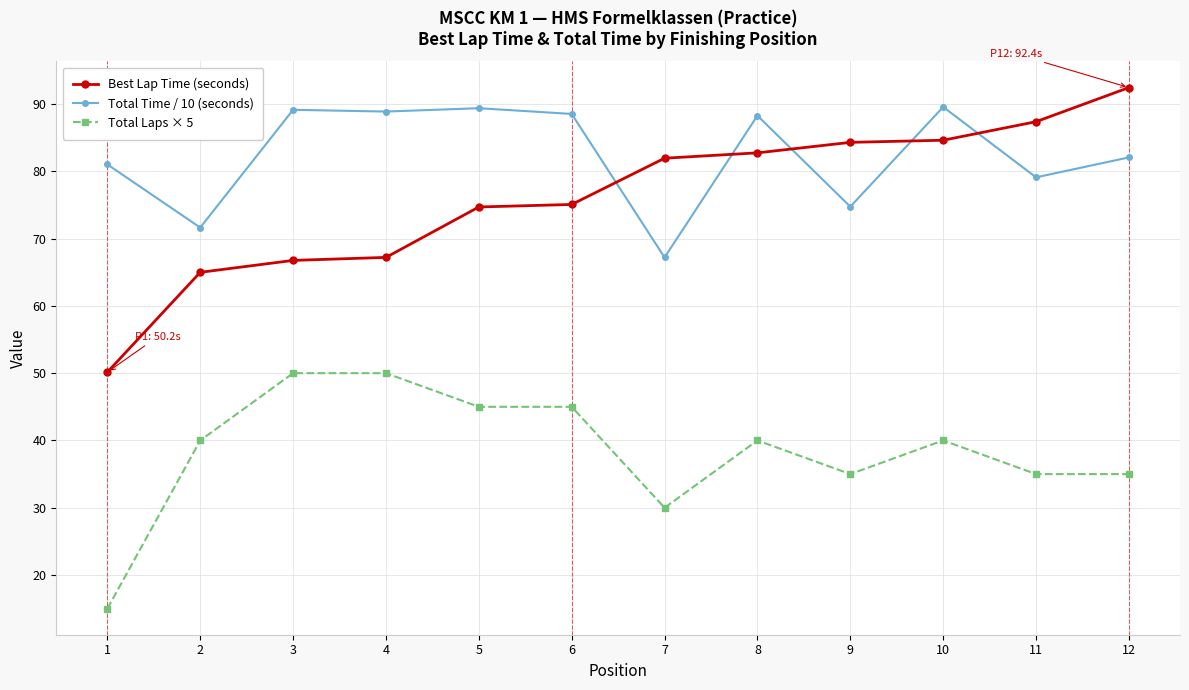

What are all the series names shown in the legend?

Best Lap Time (seconds), Total Time / 10 (seconds), Total Laps × 5